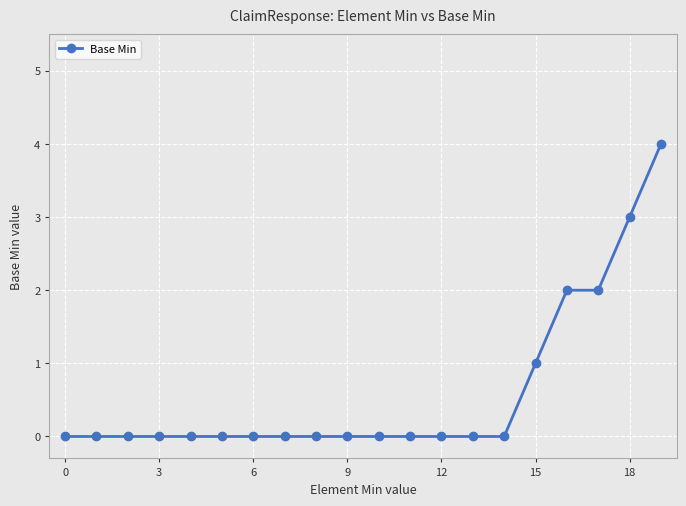

Reading left to right, what are all the values shown in this chart?

0	0	0	0	0	0	0	0	0	0	0	0	0	0	0	1	2	2	3	4